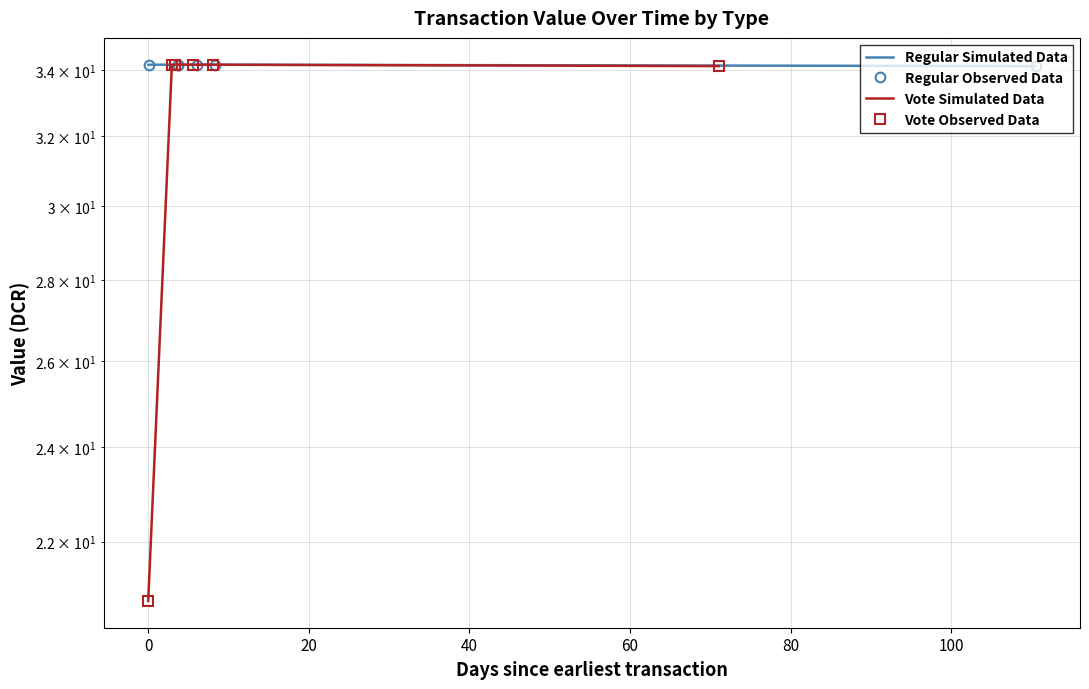

Reading left to right, what are all the values shown in this chart?

Regular Simulated Data: 34.2	34.2	34.2	34.2	34.2	34.1
Regular Observed Data: 34.2	34.2	34.2	34.2	34.2	34.1
Vote Simulated Data: 20.8	34.2	34.2	34.2	34.2	34.1
Vote Observed Data: 20.8	34.2	34.2	34.2	34.2	34.1